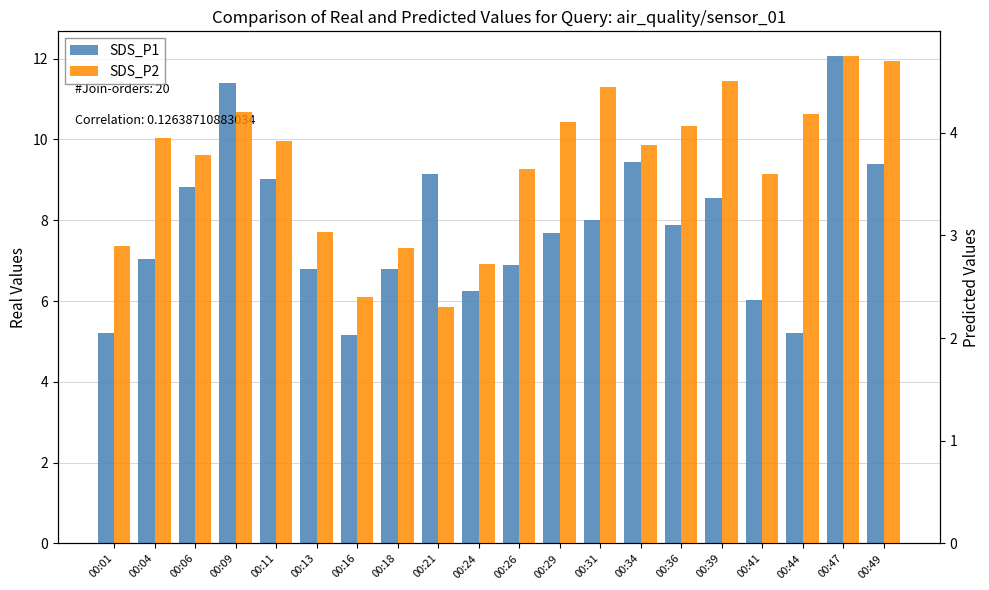

How many data points in SDS_P2 are above 3?

15